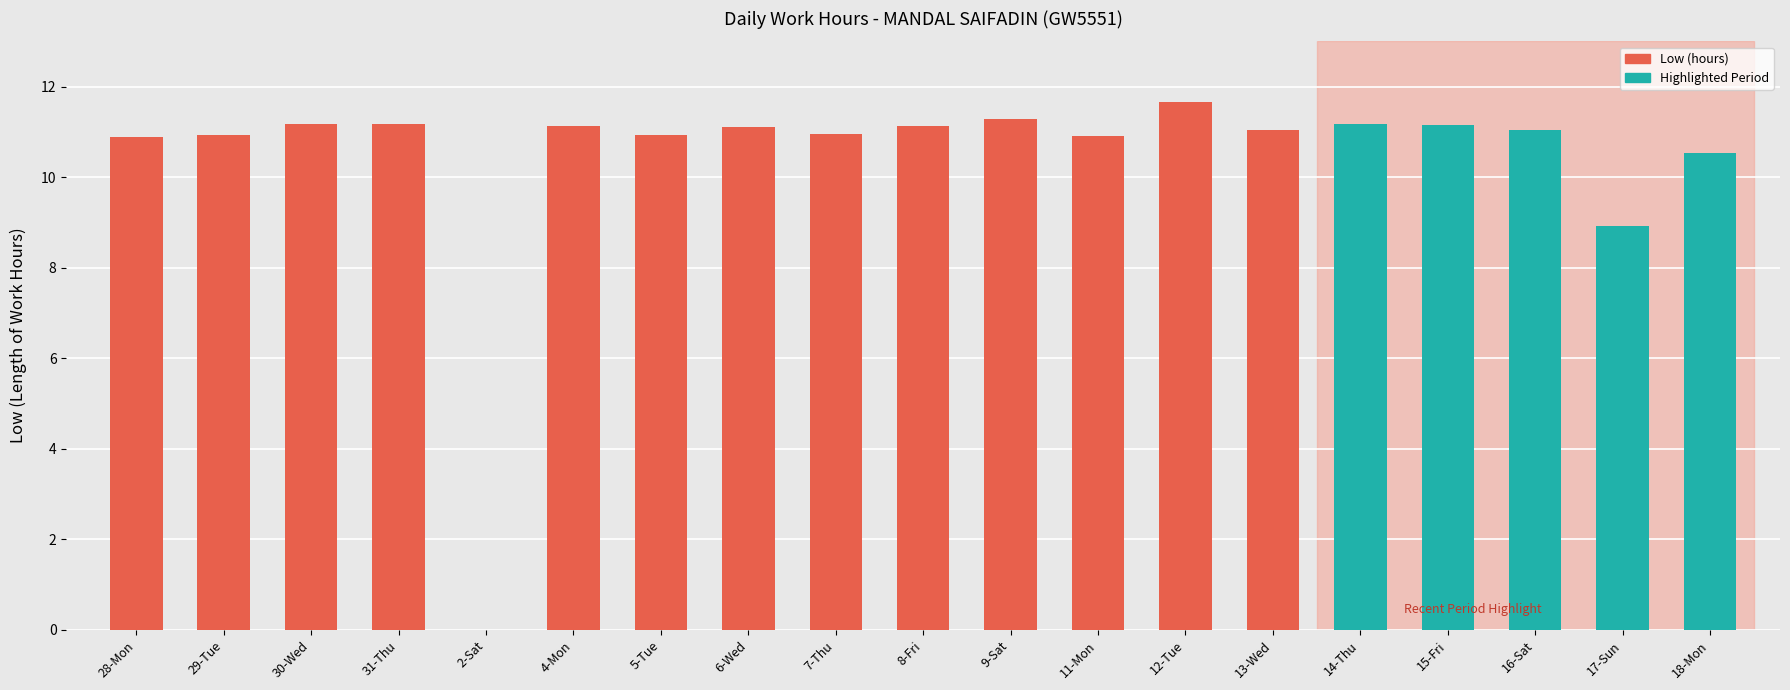

Approximately how many times larger is the value at 8-Fri compared to 29-Tue?

1.0